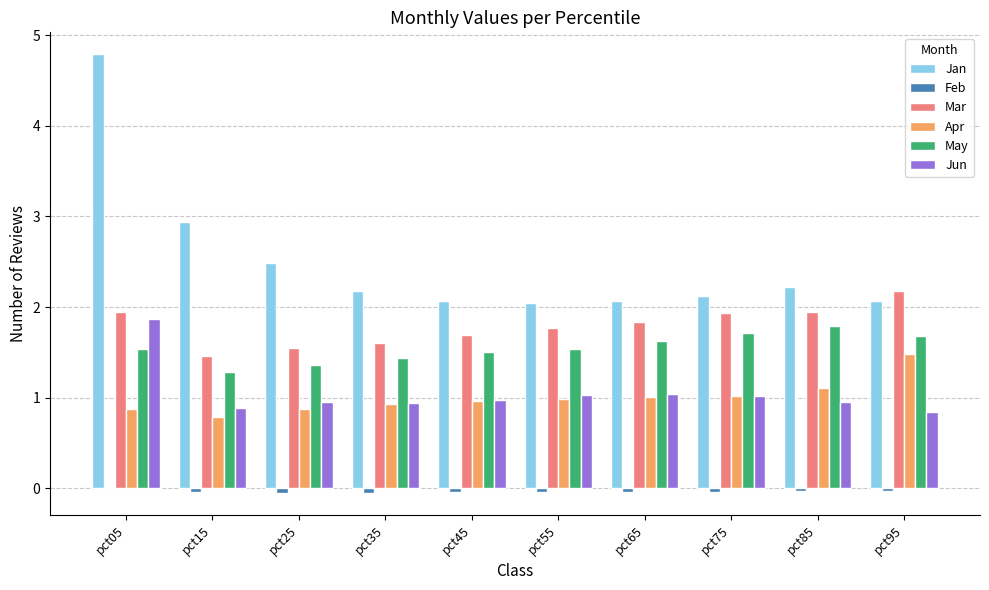

Which category has the highest value across all series?

pct05